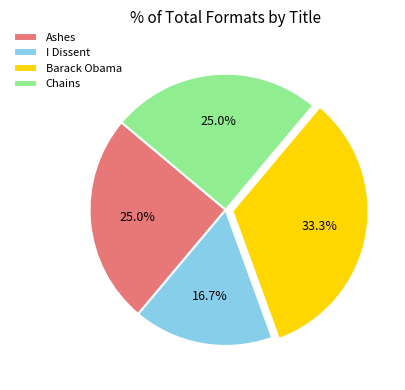

What portion of the pie excludes Barack Obama?

66.7%